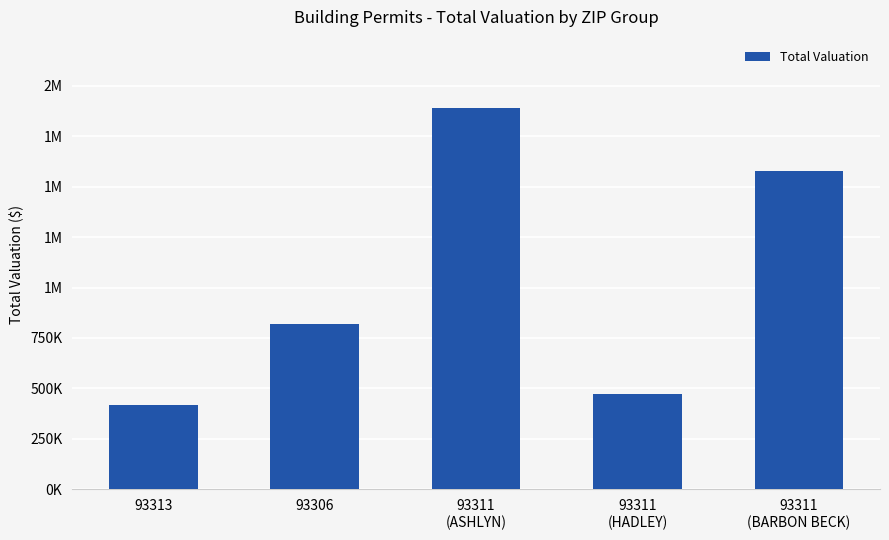

Does the chart contain any negative values?

No